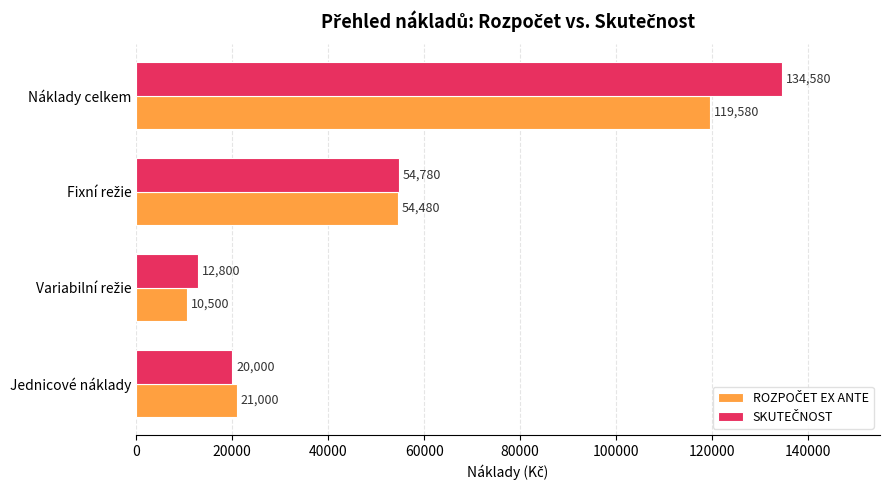

What is the difference between the highest and lowest values at Jednicové náklady?

1000